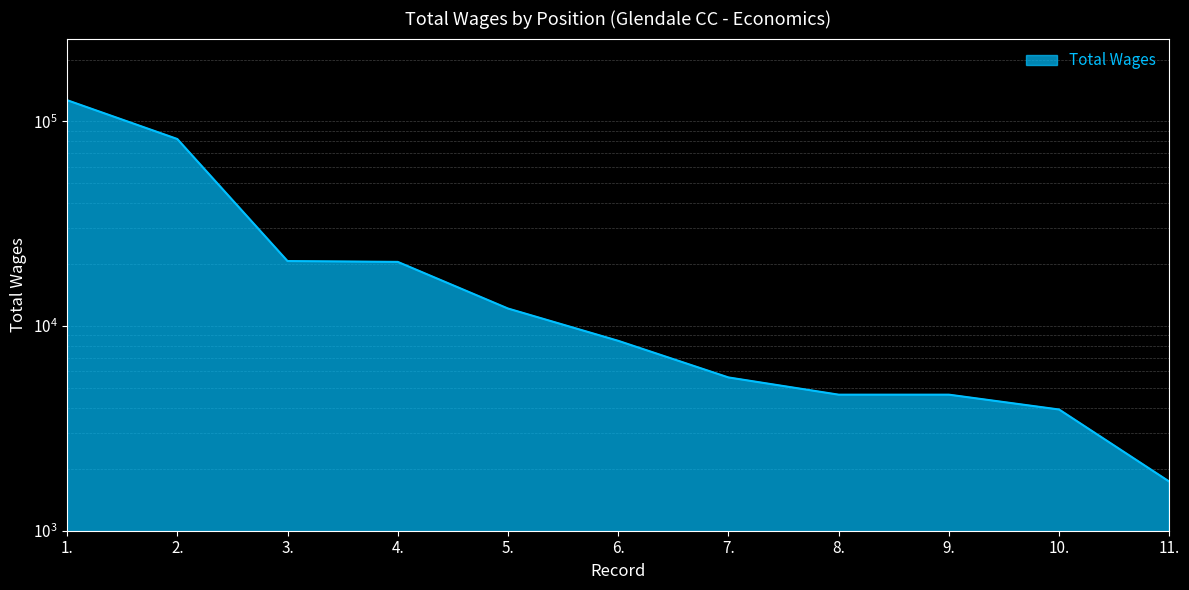

What is the value of the 7th point from the left?

5611